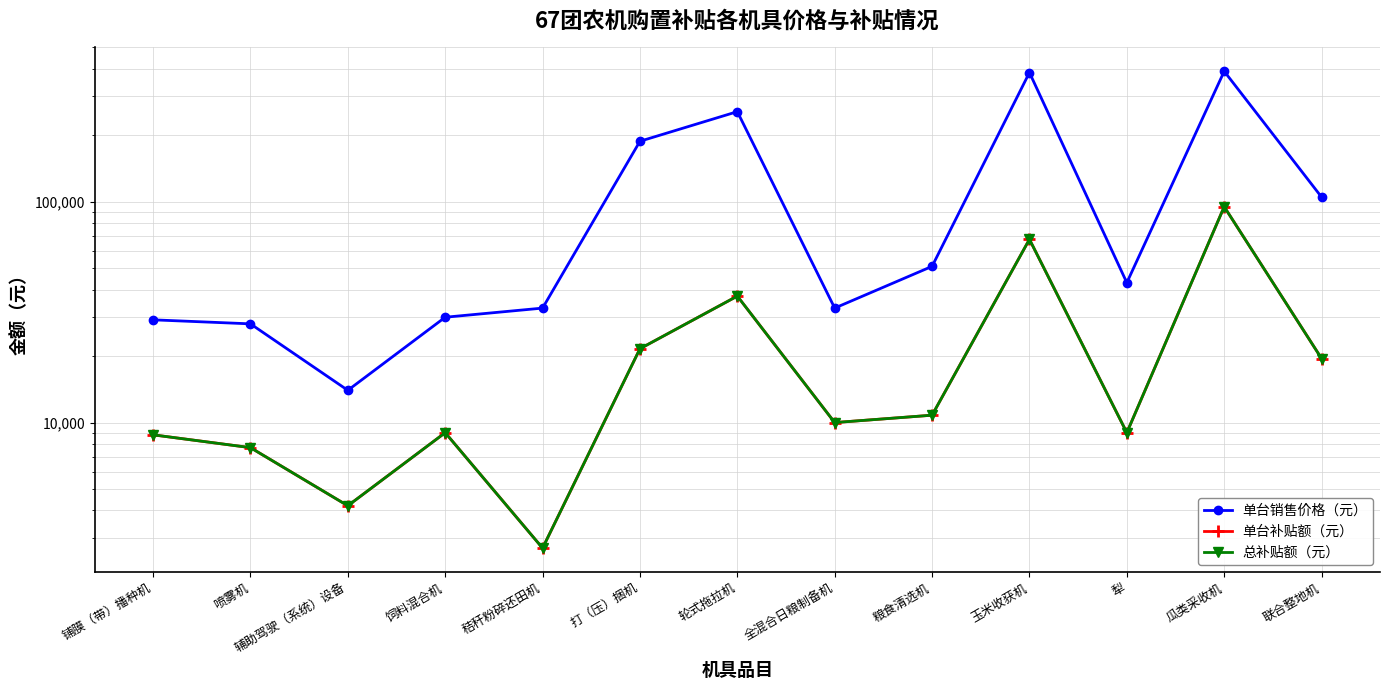

What is the difference between the maximum and second lowest values in the 总补贴额（元） series?

90800